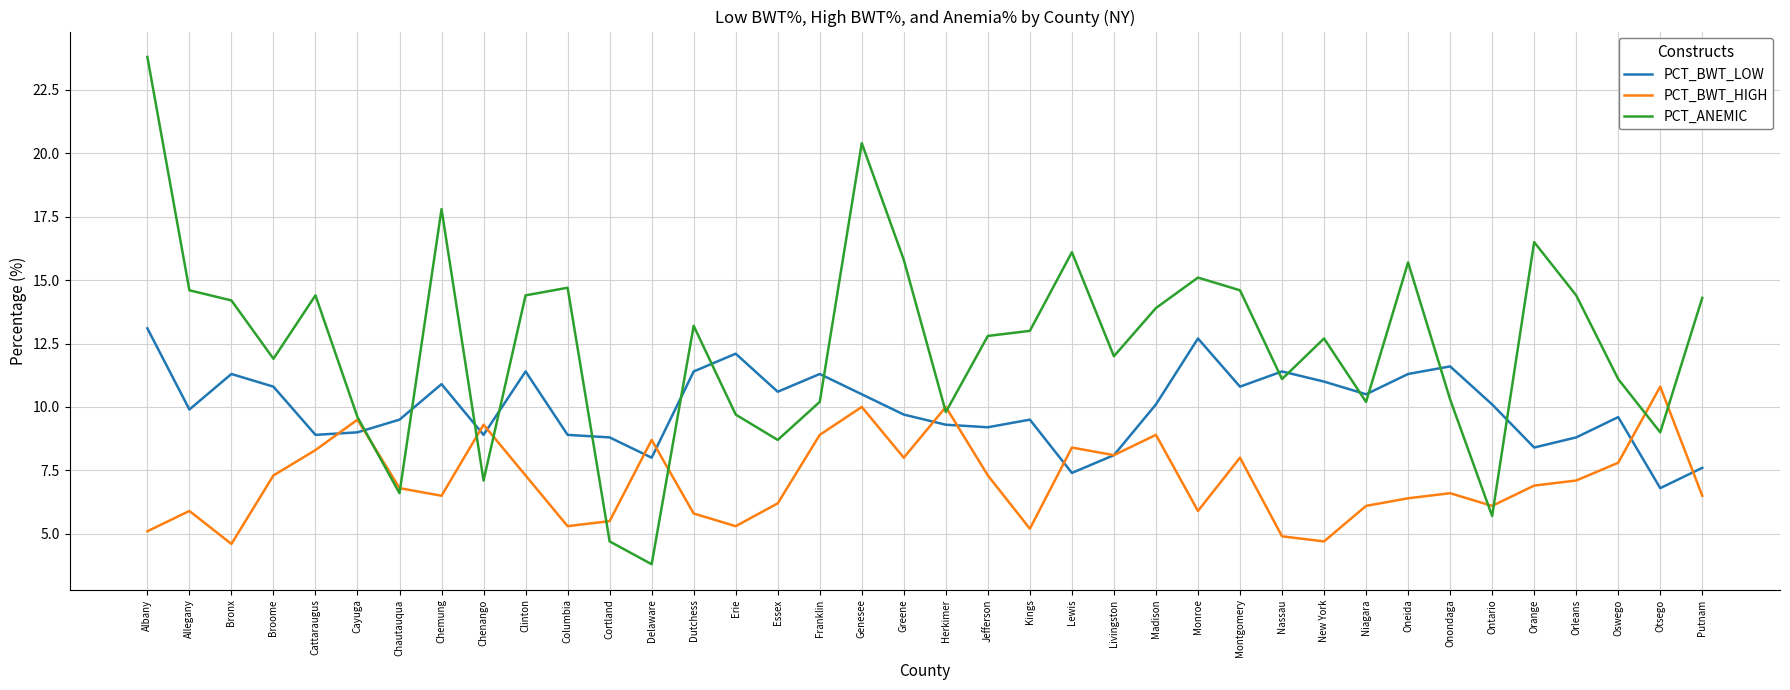

What is the sum of all PCT_BWT_LOW values?

379.2